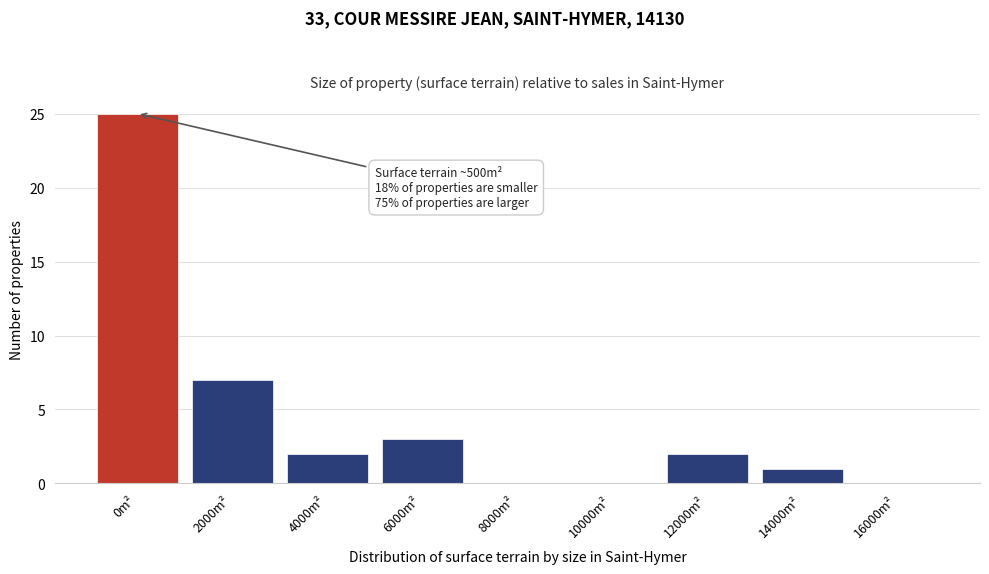

Reading left to right, transcribe all the data shown in this chart.

0m²=25	2000m²=7	4000m²=2	6000m²=3	8000m²=0	10000m²=0	12000m²=2	14000m²=1	16000m²=0